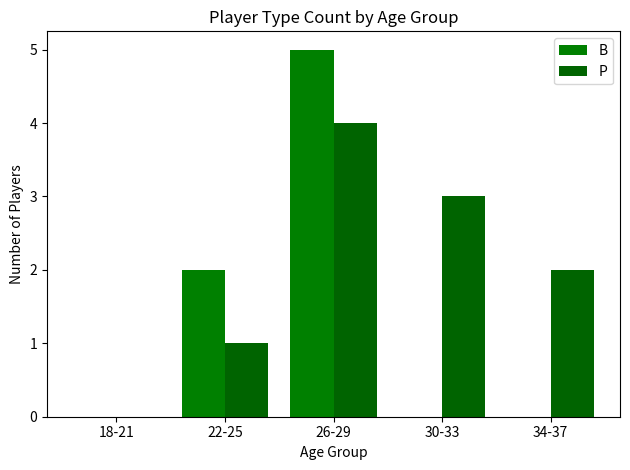

Does the chart contain stacked bars?

No